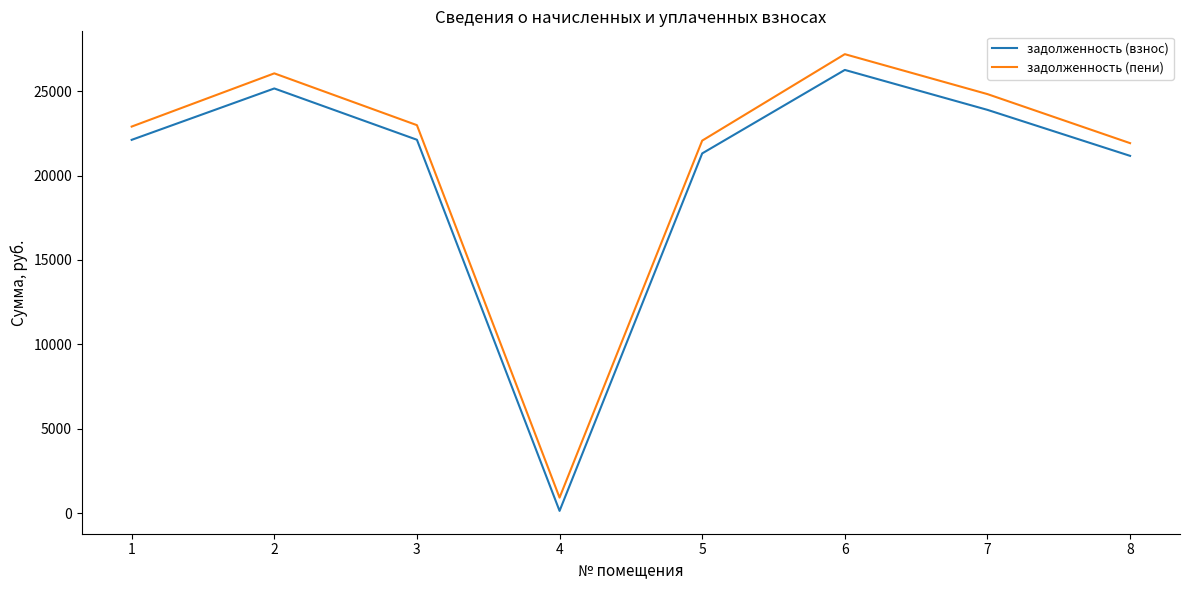

What is the total value across all series at 2?

51226.7